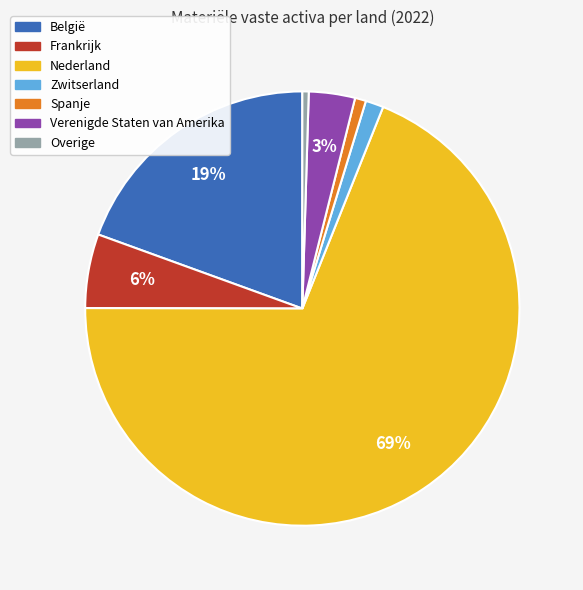

Count the number of slices in the pie.

7